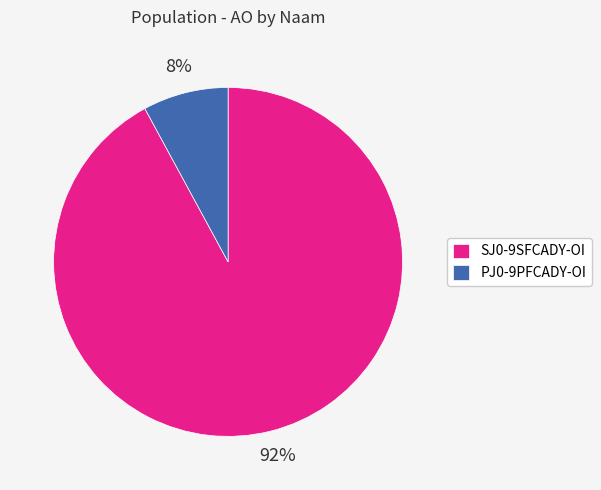

Is the sum of PJ0-9PFCADY-OI and SJ0-9SFCADY-OI greater than half?

Yes